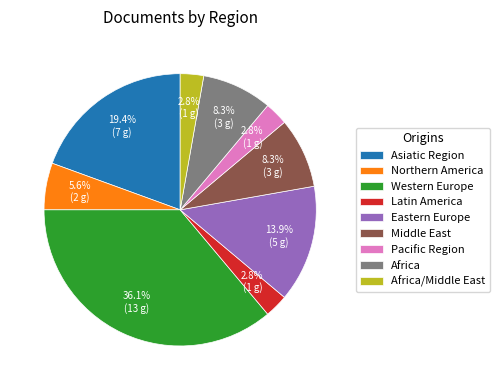

Does any single category account for the majority?

No